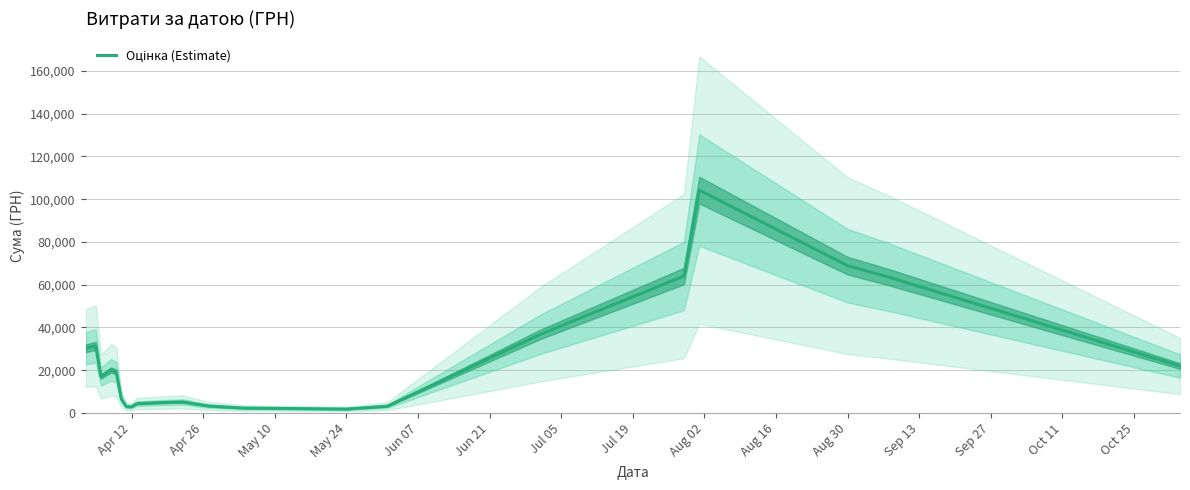

How many lines are shown in the chart?

1